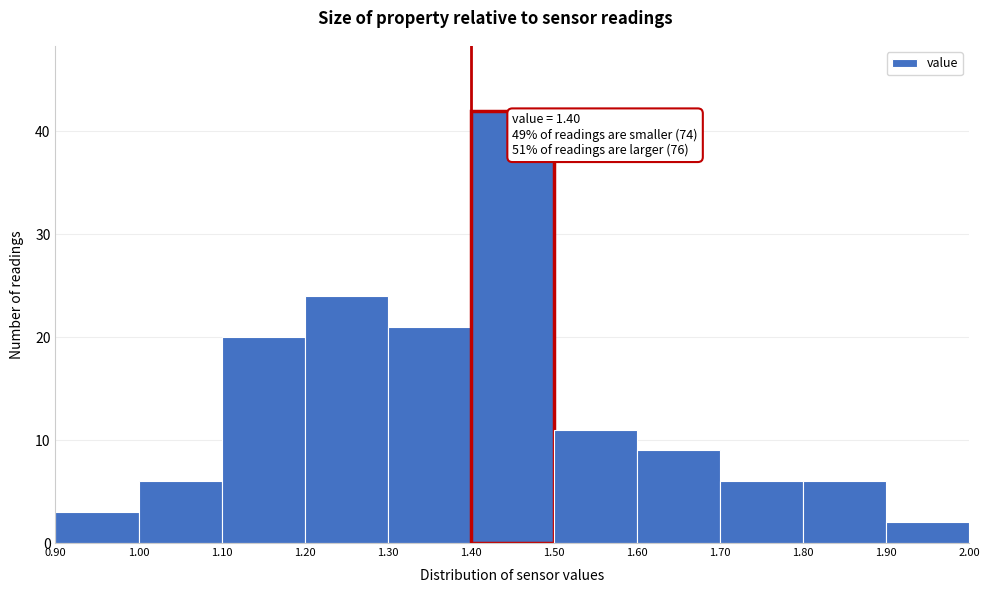

Which range on the x-axis has the tallest bar?

1.40 to 1.50